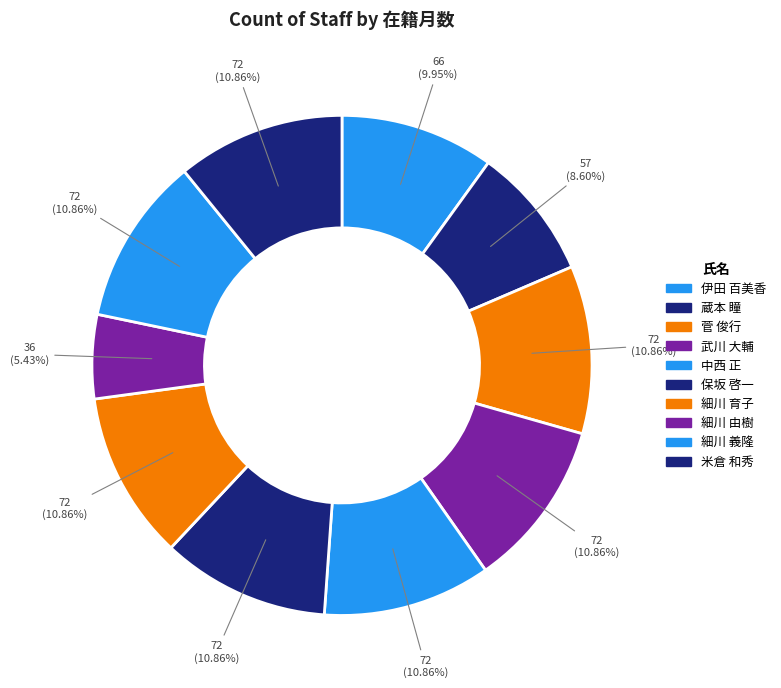

Count the number of slices in the pie.

10